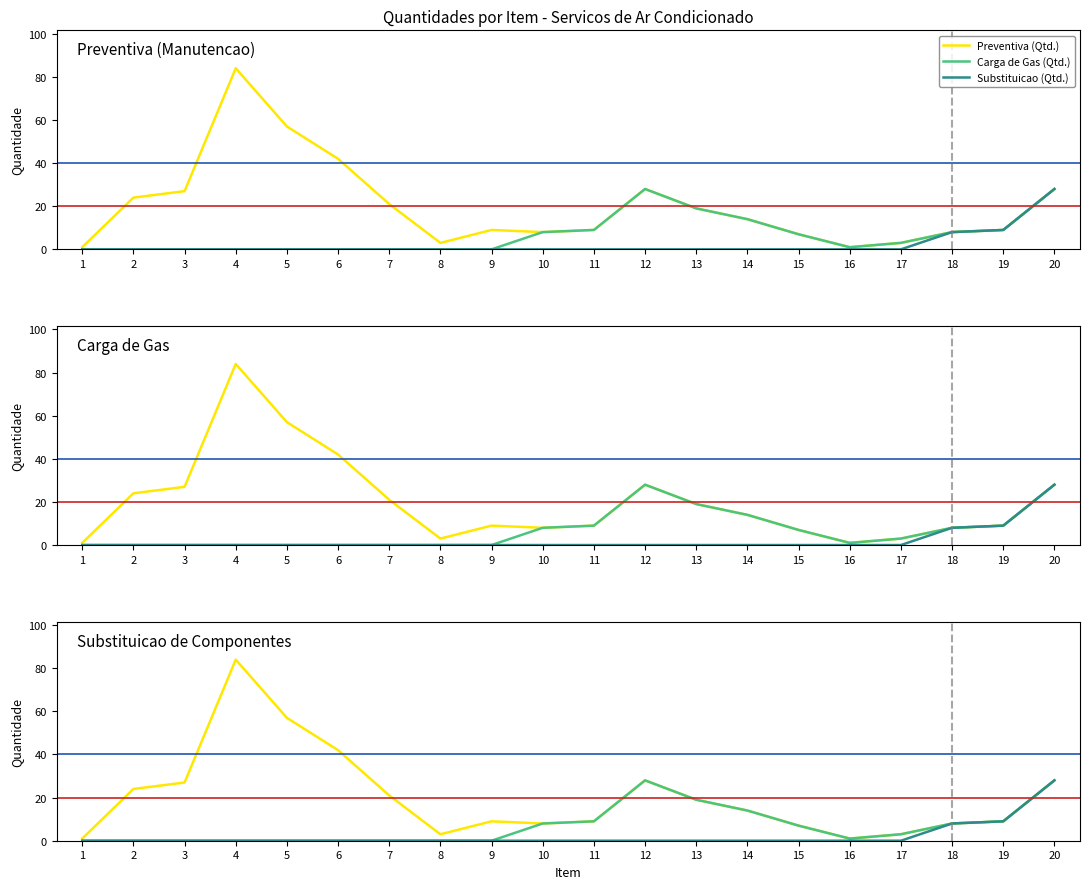

Does the chart have visible grid lines?

No